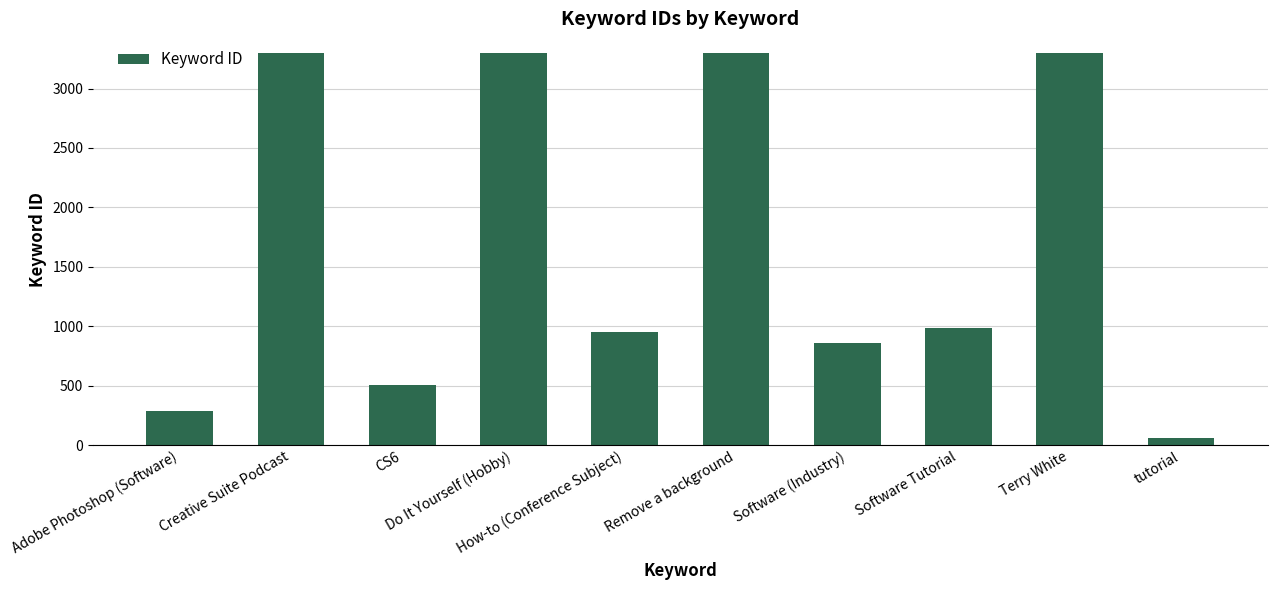

The chart shows a value of 3298 at Creative Suite Podcast. True or false?

True